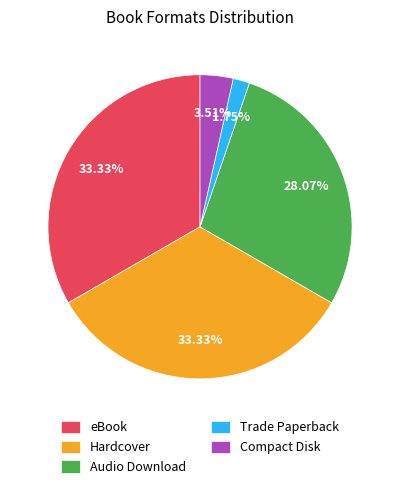

Is it true that Hardcover is 33% of the pie?

True